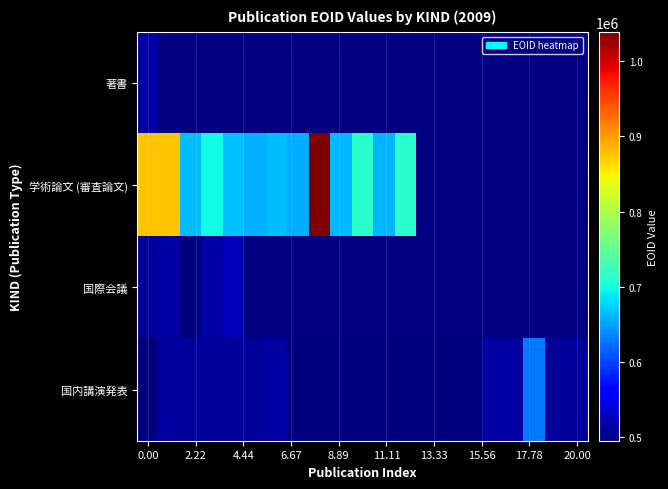

Which series has the largest range (max minus min)?

学術論文 (審査論文)